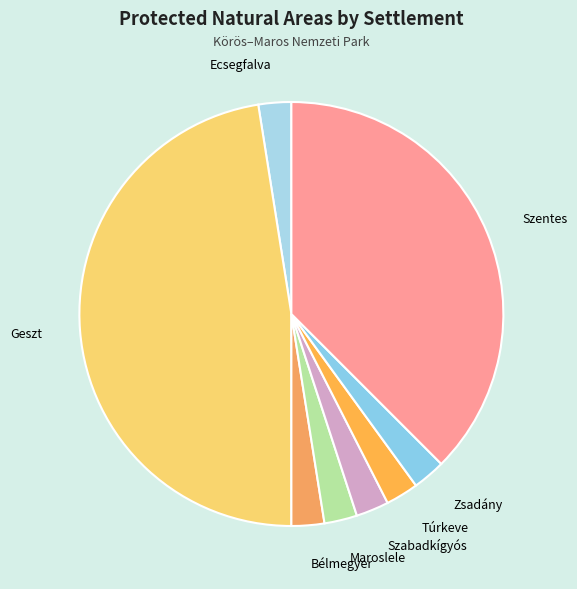

Is it true that Maroslele is 2% of the pie?

True